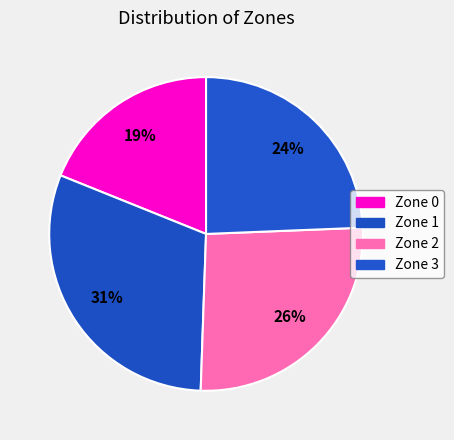

Between Zone 2 and Zone 3, which is larger?

Zone 2